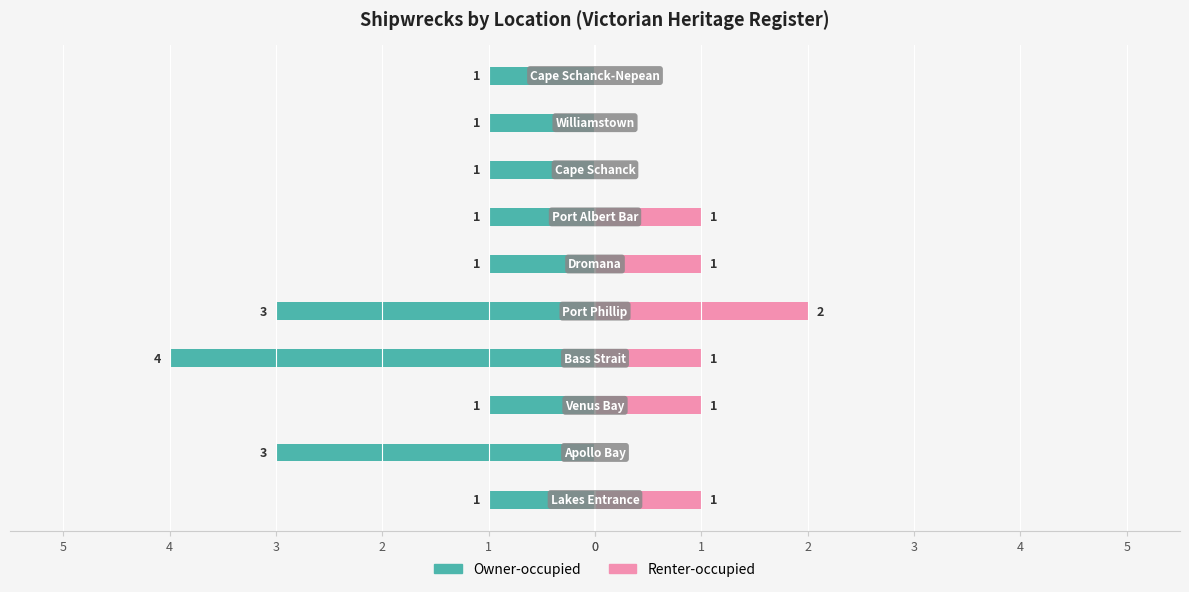

Reading left to right, what are all the values shown in this chart?

Owner-occupied: -1	-3	-1	-4	-3	-1	-1	-1	-1	-1
Renter-occupied: 1	0	1	1	2	1	1	0	0	0